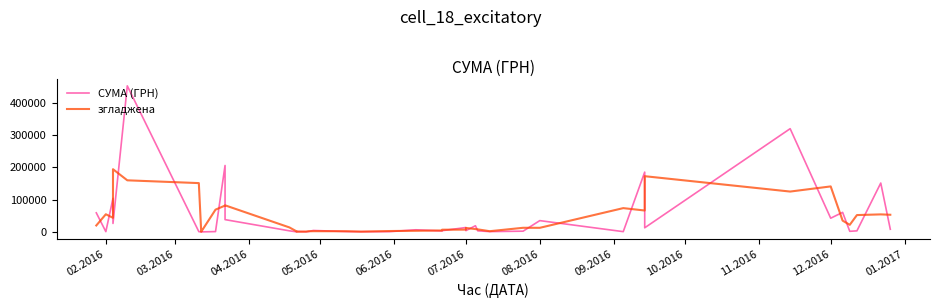

At 10.2016, list the series in order from smallest to largest.

СУМА (ГРН), згладжена